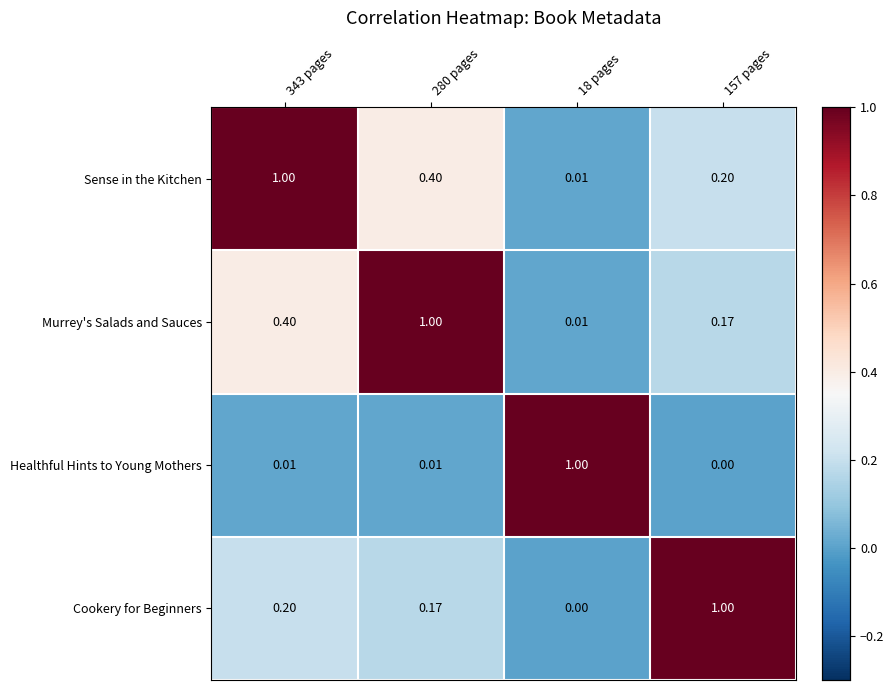

Which series has the largest total across all categories?

Sense in the Kitchen